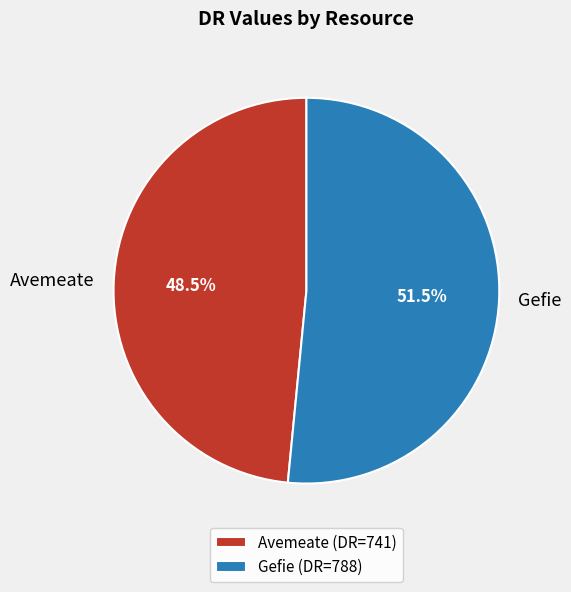

What percentage do Avemeate and Gefie together represent?

100.0%